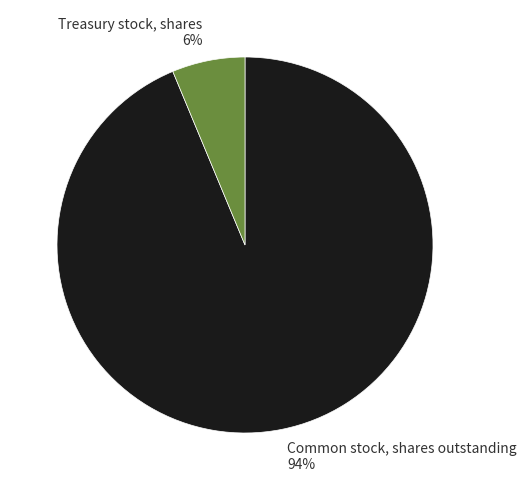

To the nearest percent, what portion does Common stock, shares outstanding represent?

94%